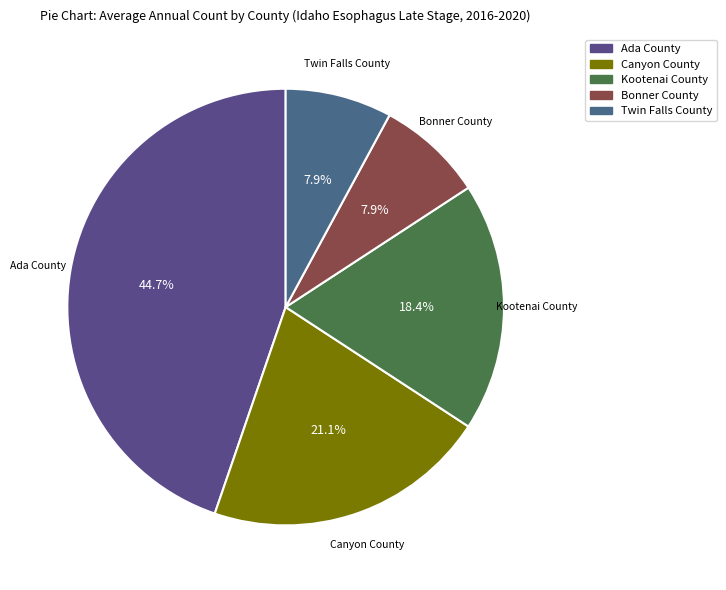

Which slice is the largest?

Ada County